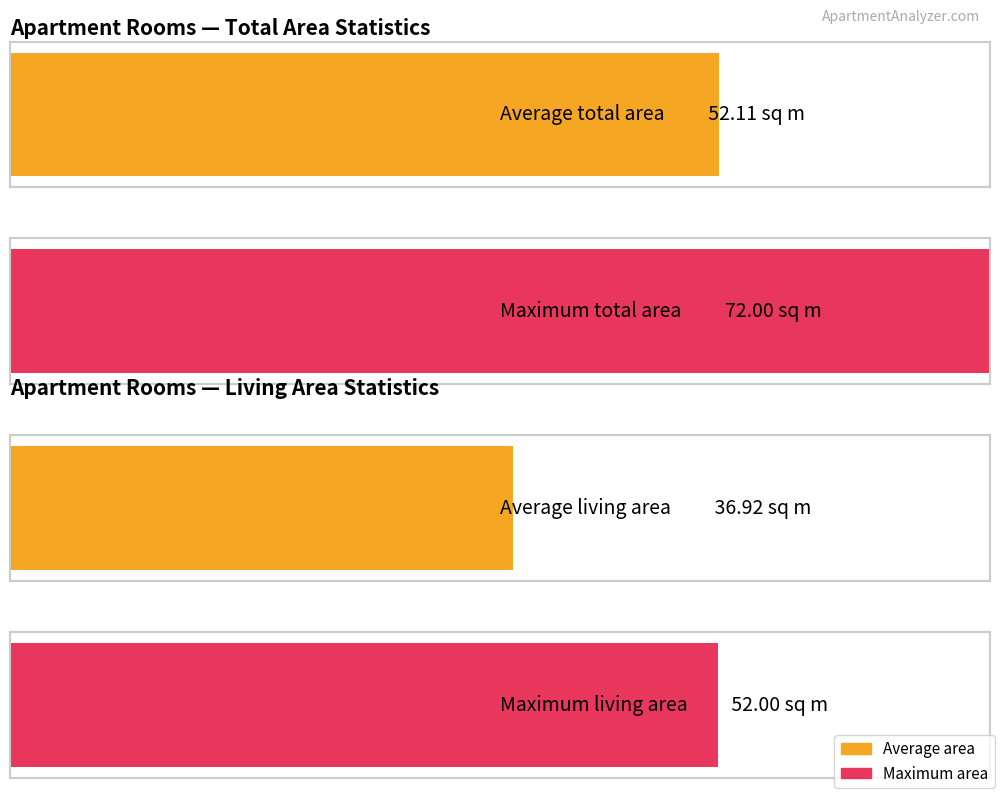

Which has a higher value, 1 or 3?

1